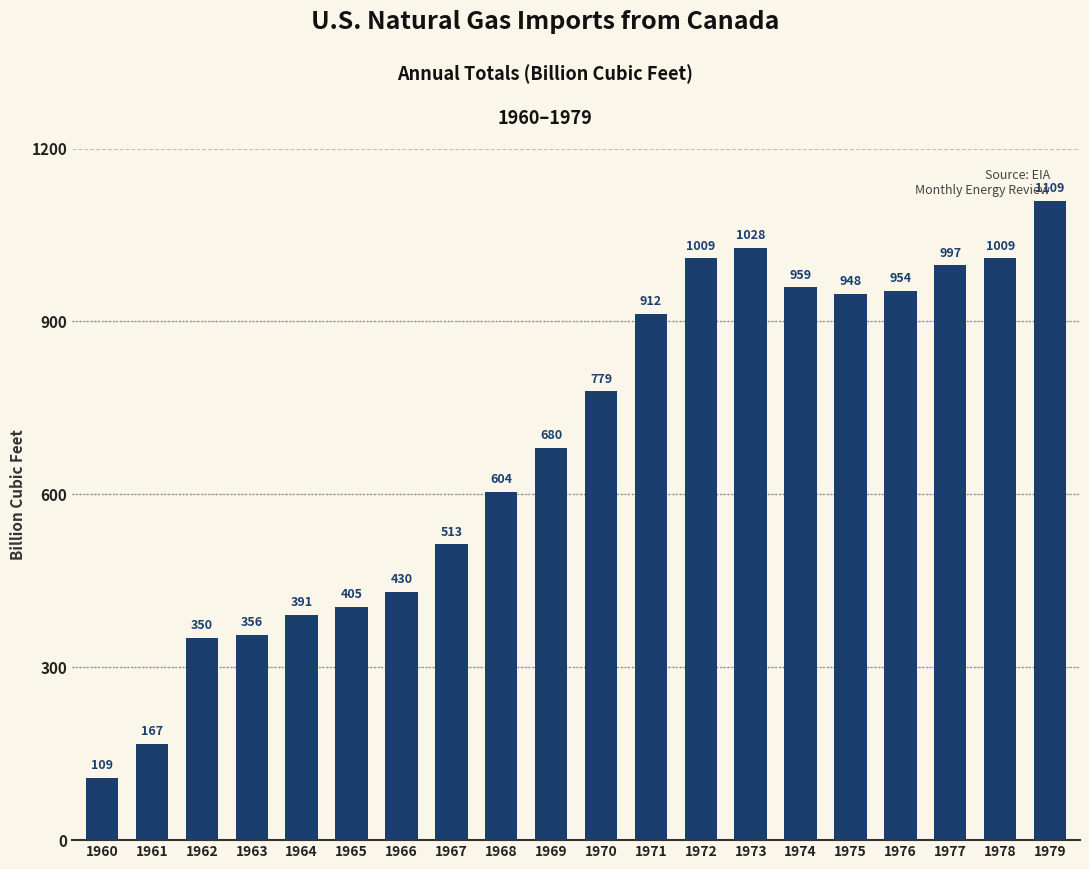

Count the number of data series in this chart.

1